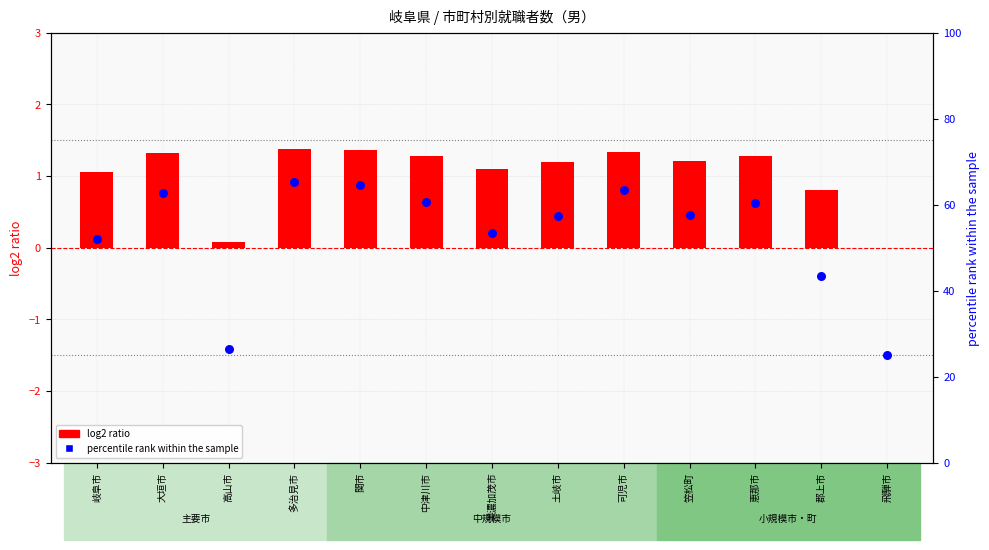

Which series has the largest total across all categories?

percentile rank within the sample